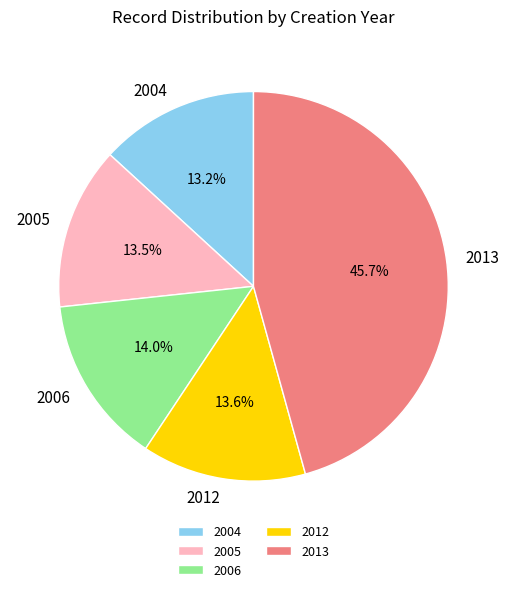

Approximately how many times larger is the value at 2005 compared to 2013?

0.3